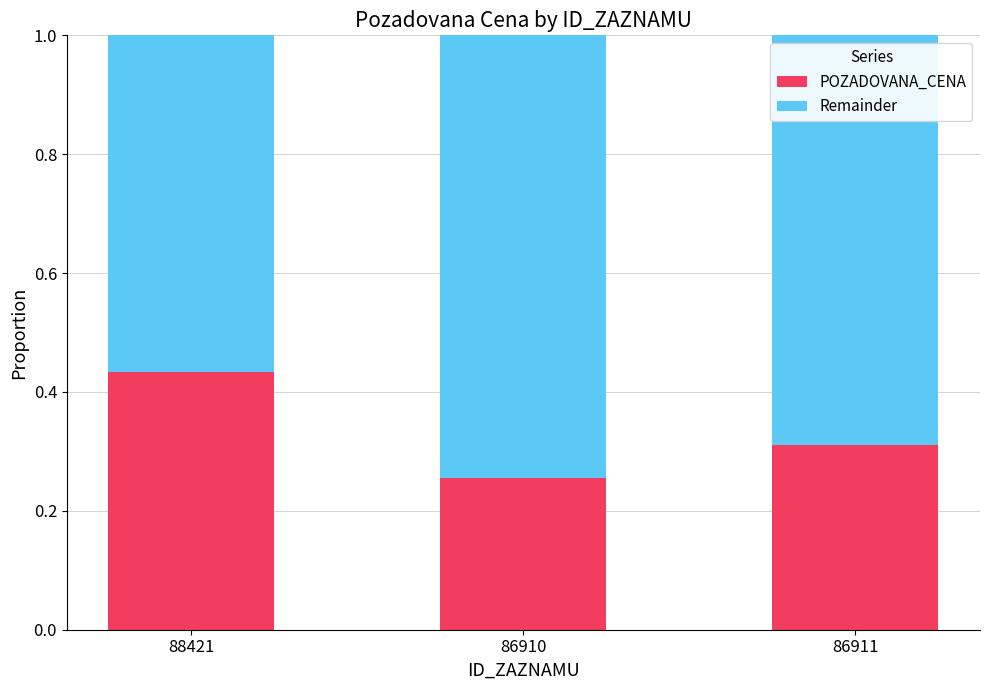

How many bars are there in total?

3